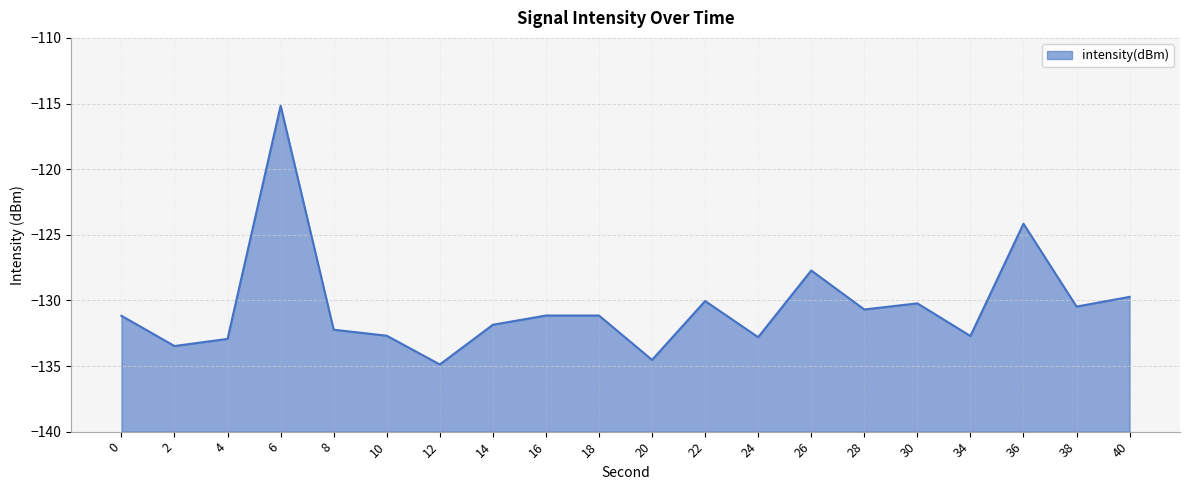

What is the difference between the maximum and minimum values?

19.7